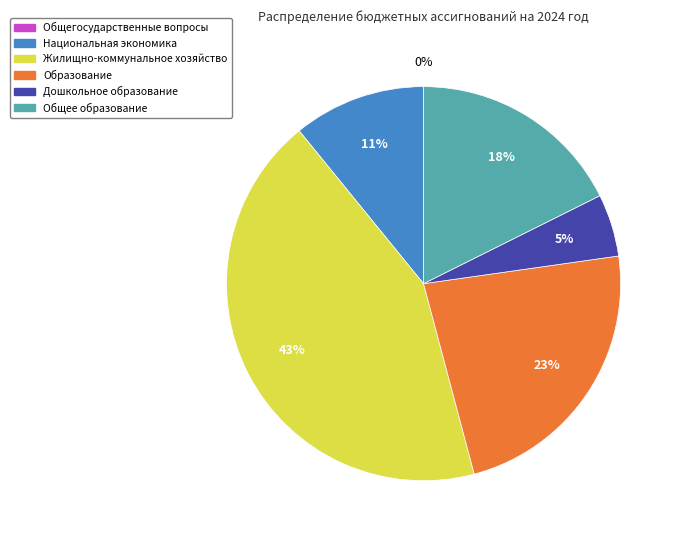

Between Общее образование and Жилищно-коммунальное хозяйство, which is larger?

Жилищно-коммунальное хозяйство